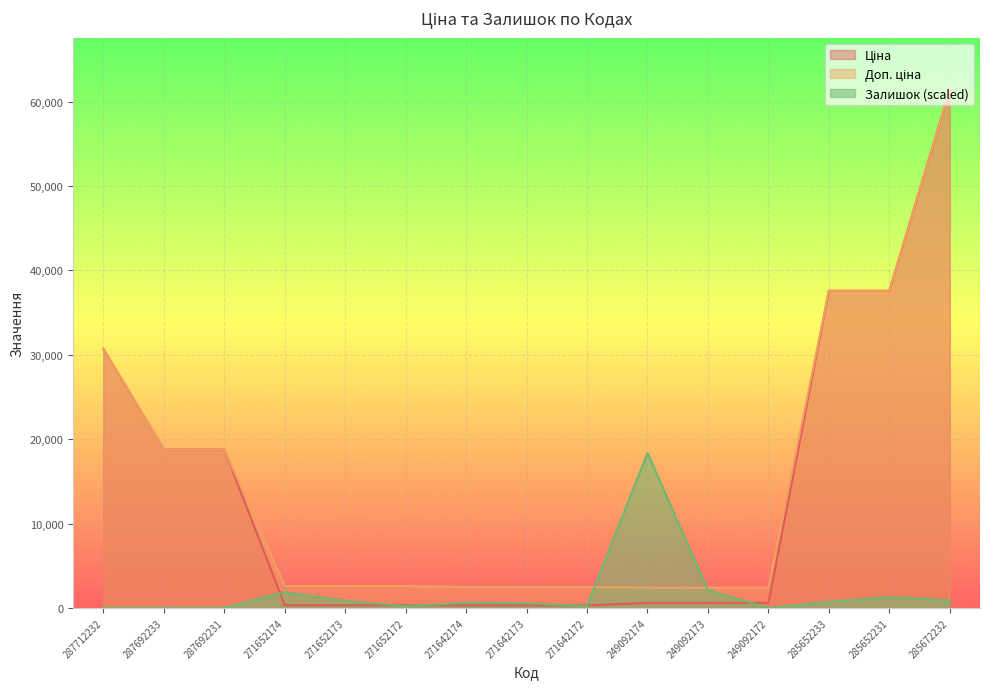

Is the value of Залишок at 271642173 greater than the value of Ціна at 287712232?

No